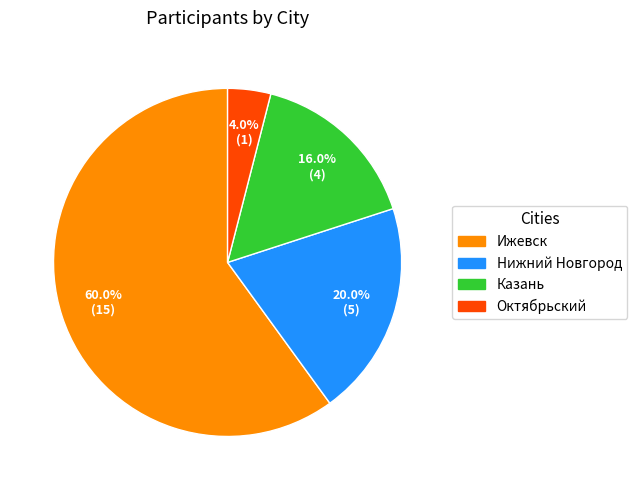

What is the largest slice in the pie chart?

Ижевск